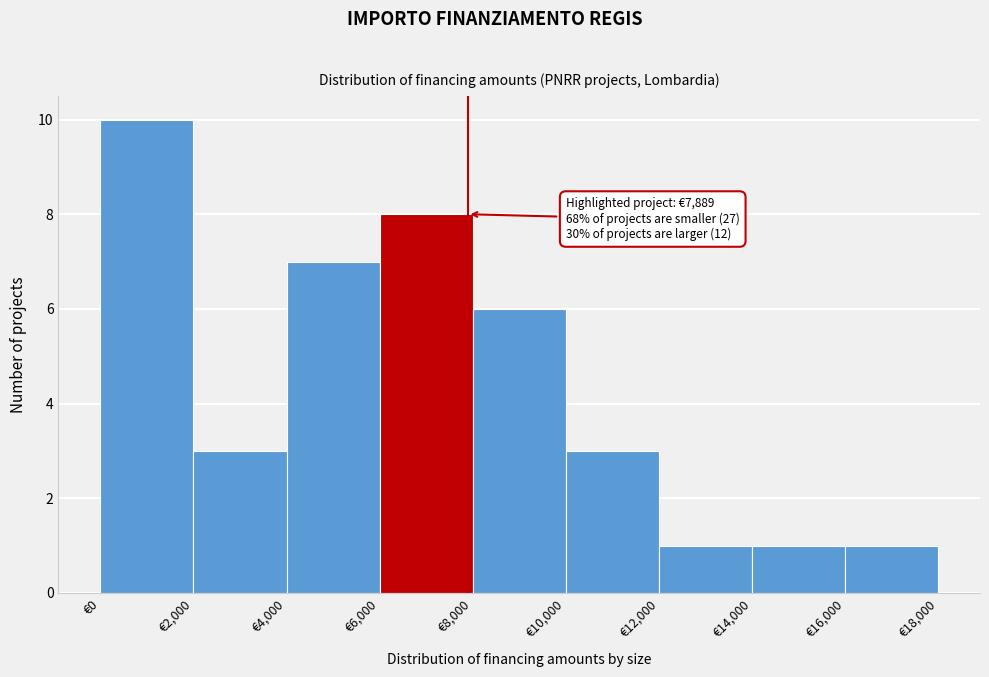

Which range on the x-axis has the tallest bar?

0 to 2000